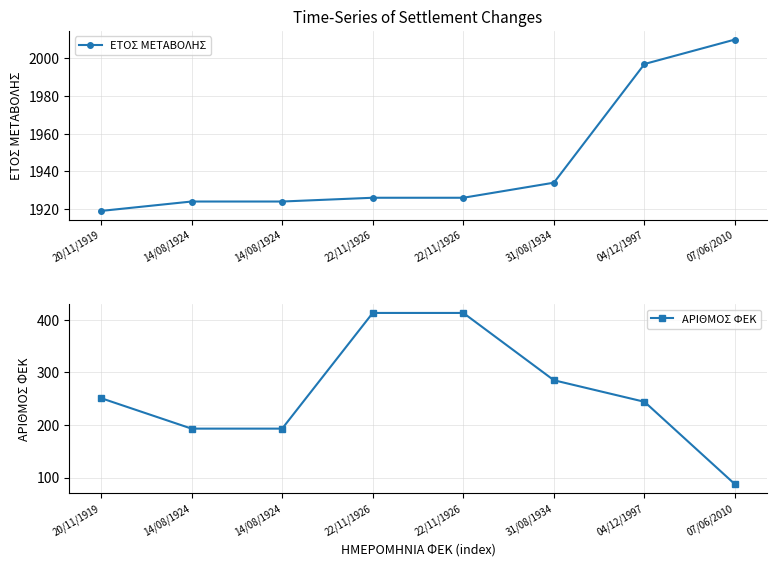

List the series in order of their overall mean, lowest first.

ΑΡΙΘΜΟΣ ΦΕΚ, ΕΤΟΣ ΜΕΤΑΒΟΛΗΣ